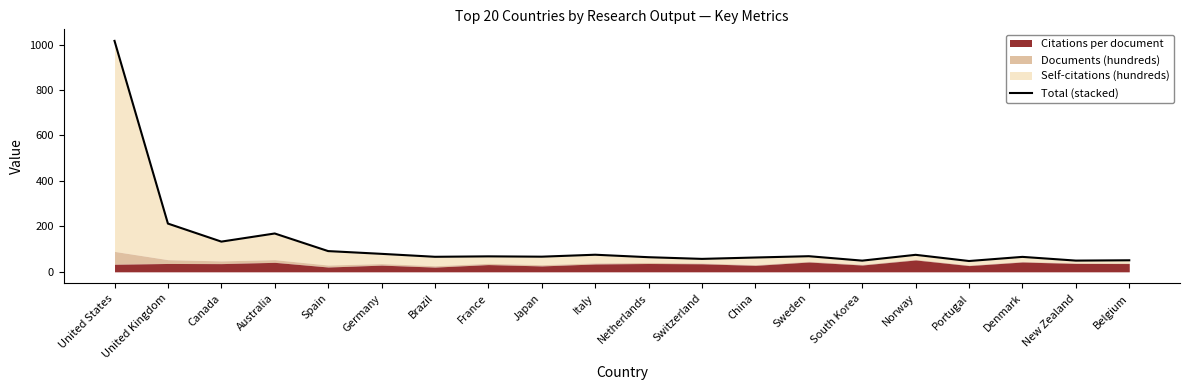

The chart shows a value of 66.7 at Japan. True or false?

True